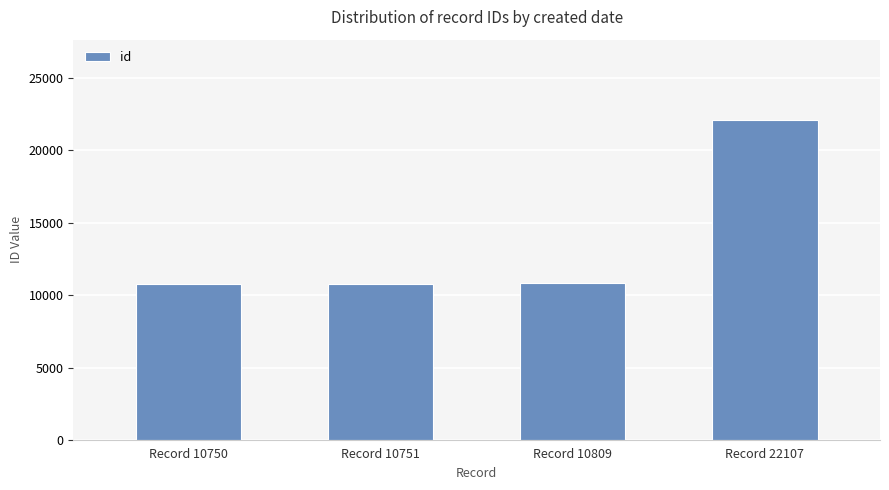

What is the maximum value shown in the chart?

22107